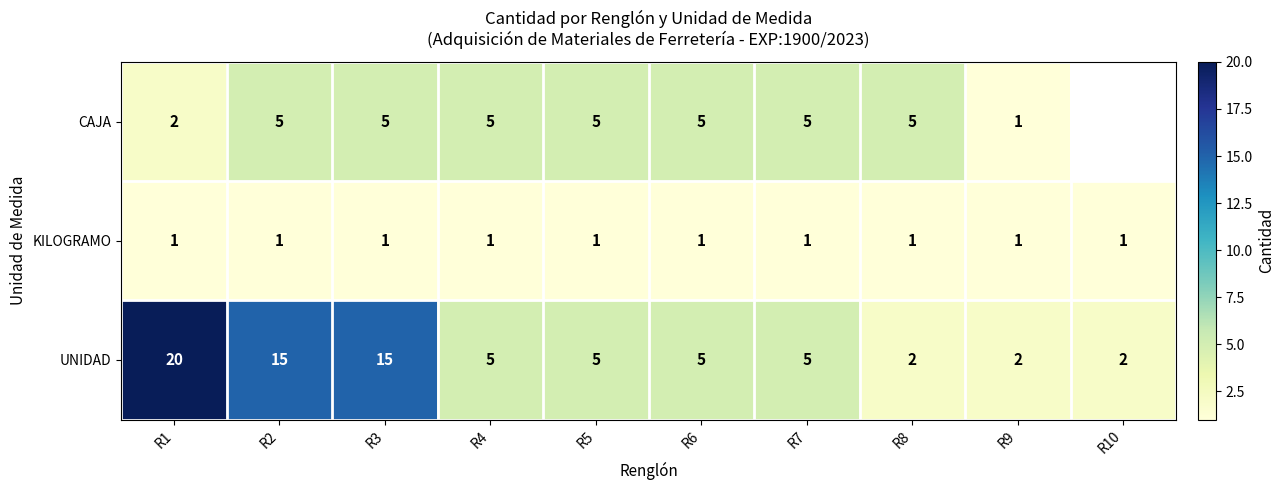

What is the spread (max minus min) of values at R4?

4